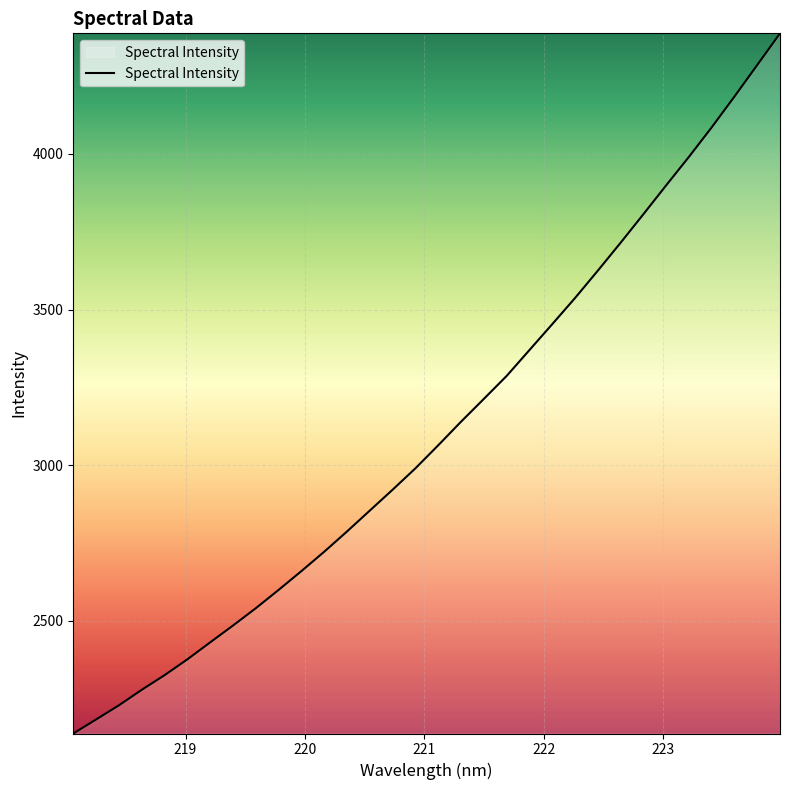

What is the maximum value shown in the chart?

4387.9